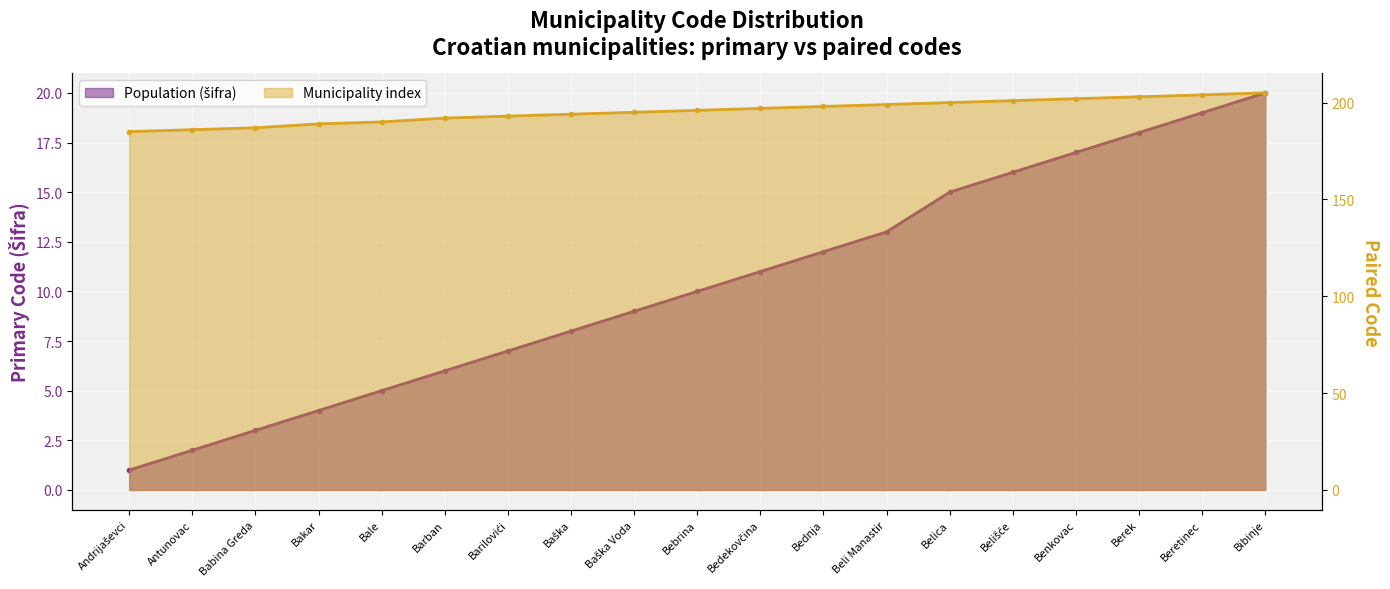

At which category does the chart reach its minimum across all series?

Andrijaševci